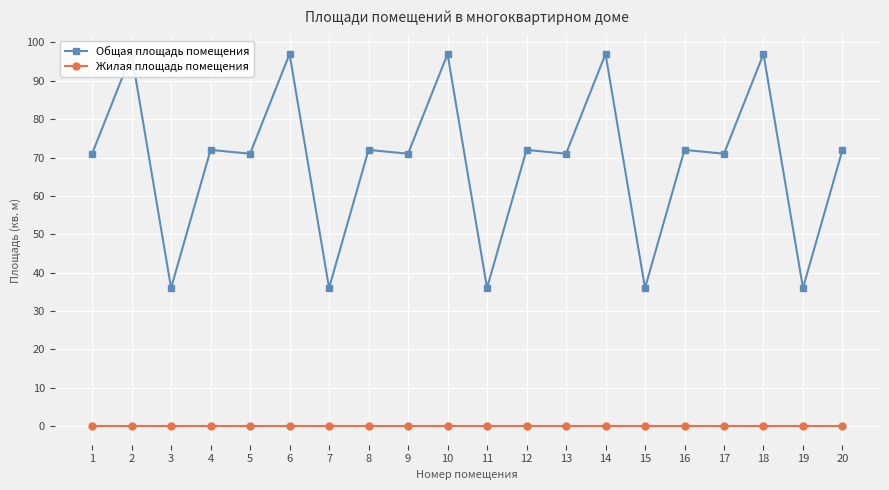

True or false: Жилая площадь помещения and Общая площадь помещения cross at least once.

False